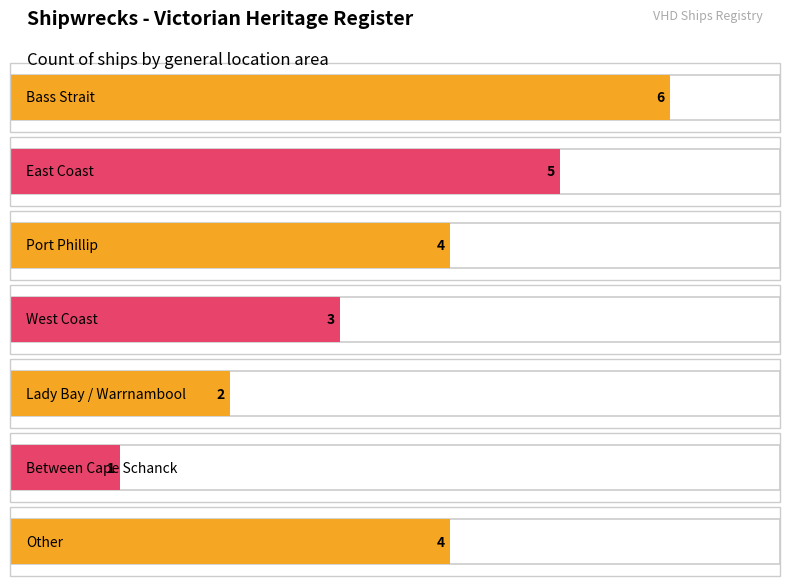

Does the chart contain stacked bars?

No